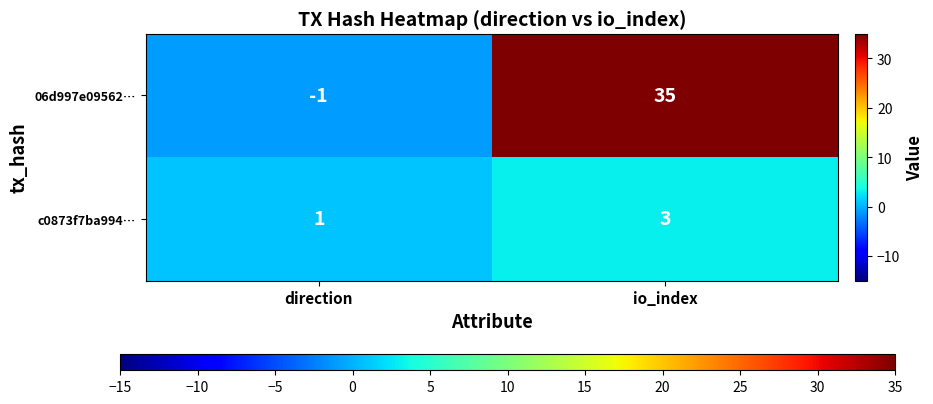

At which category is the sum across all series the highest?

io_index